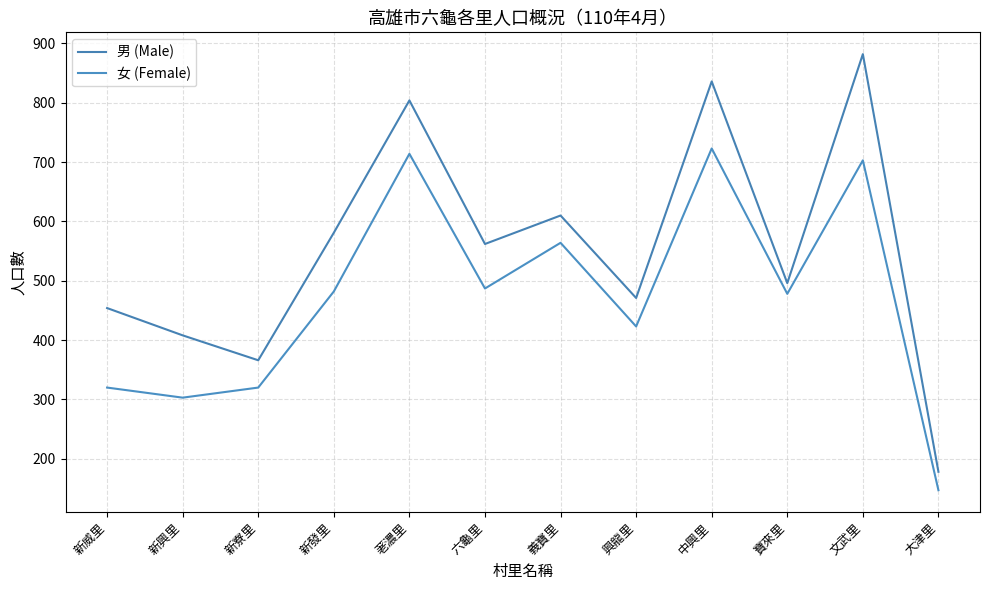

Rank the series by their average value, from highest to lowest.

男 (Male), 女 (Female)